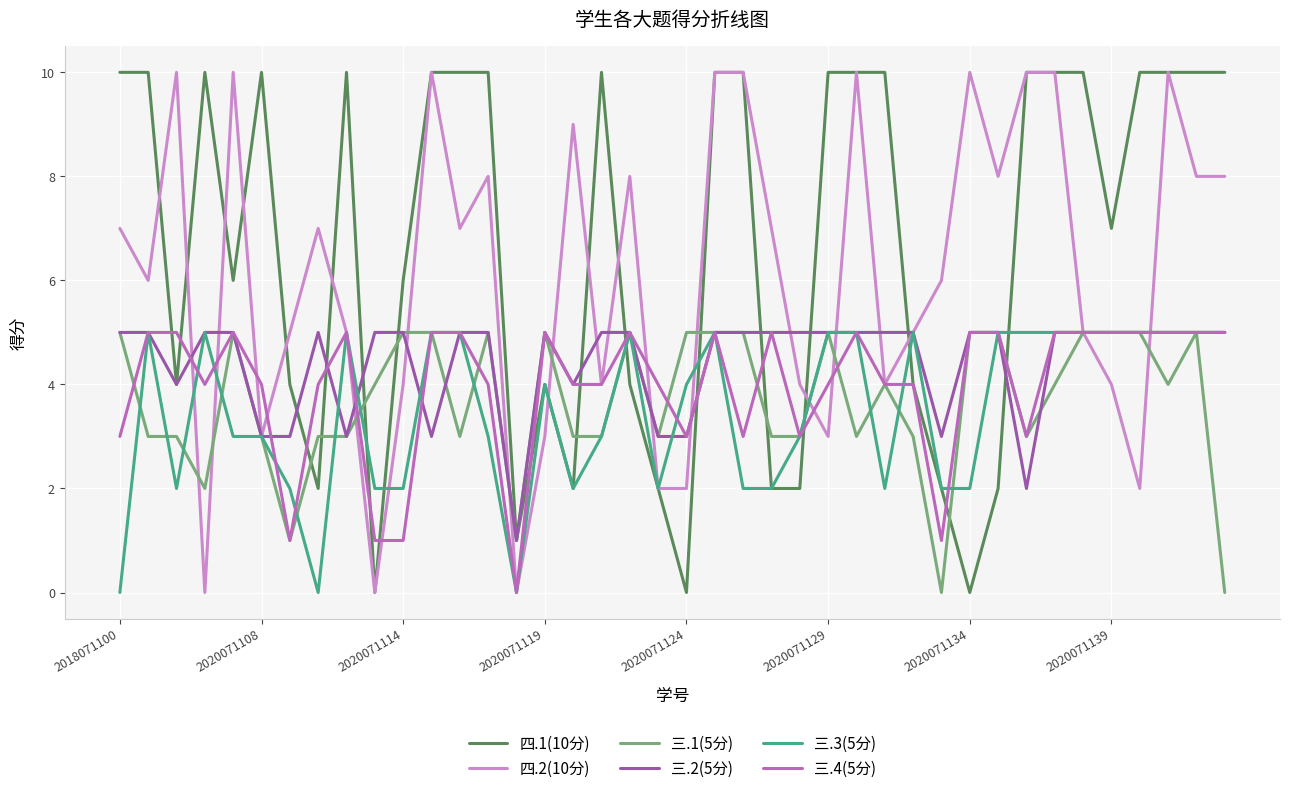

Count the 三.3(5分) values in the range 2 to 5.

37